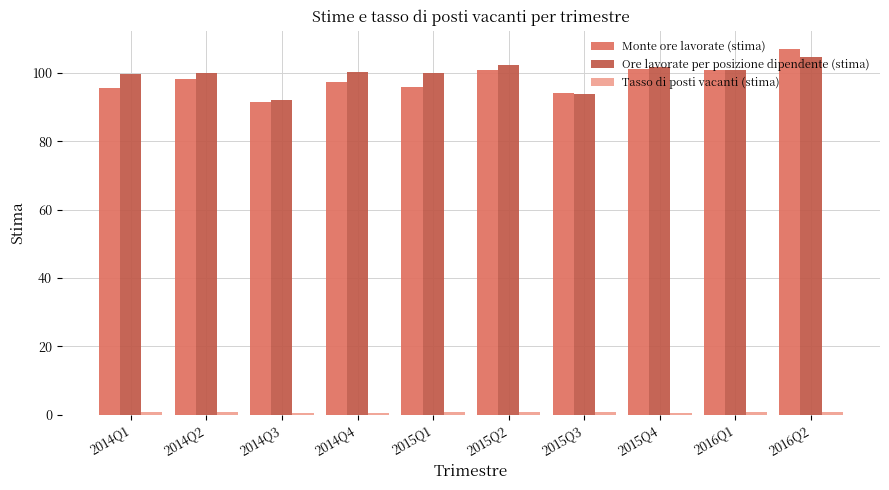

What is the sum of the Ore lavorate per posizione dipendente (stima) values at 2015Q1 and 2015Q3?

193.8